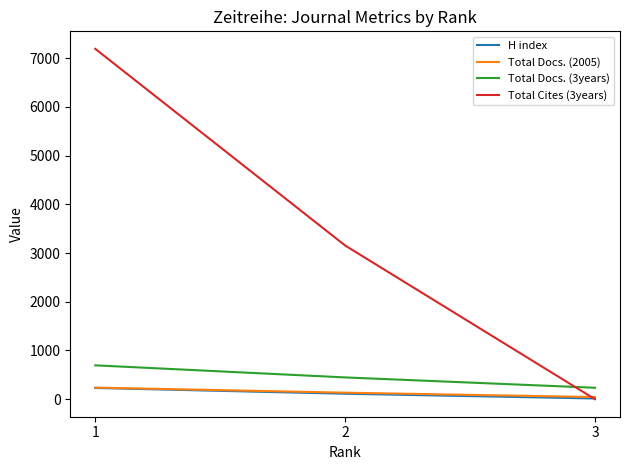

The value of Total Docs. (3years) at 2 is 776. True or false?

False